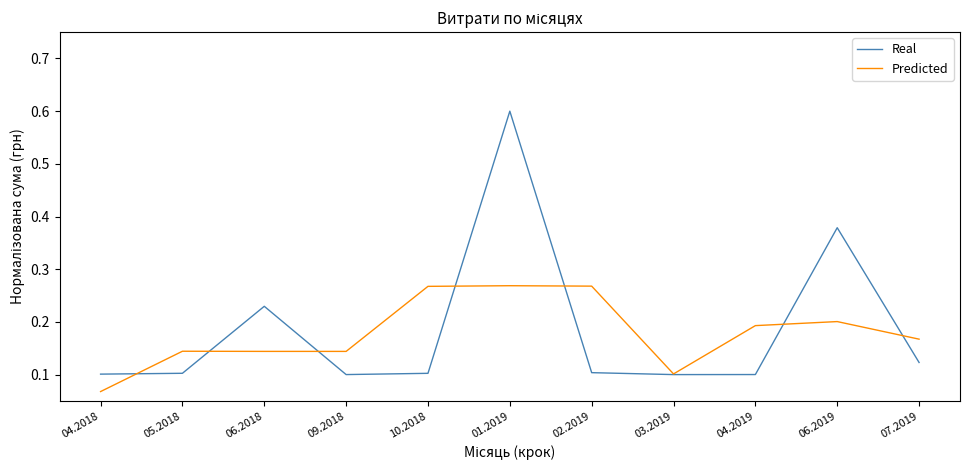

Is the value of Predicted at 09.2018 greater than the value of Real at 01.2019?

No